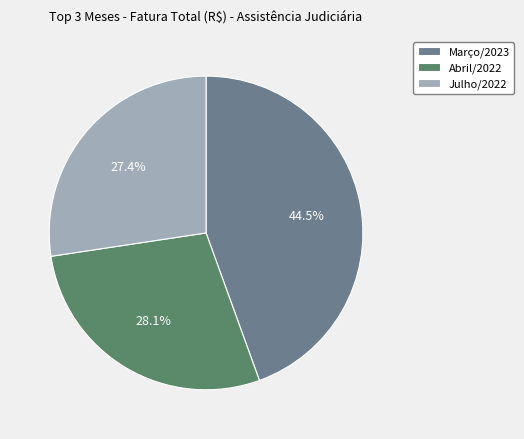

Is Abril/2022 the majority of the pie?

No